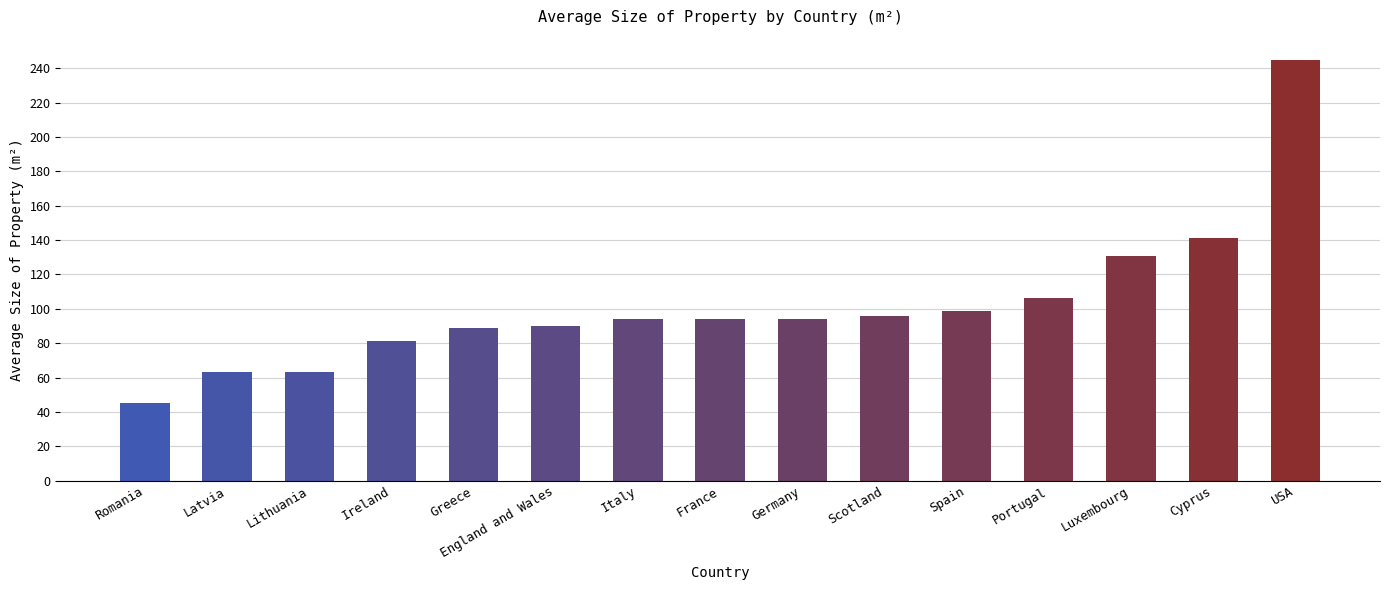

At which label is the value closest to 145?

Cyprus